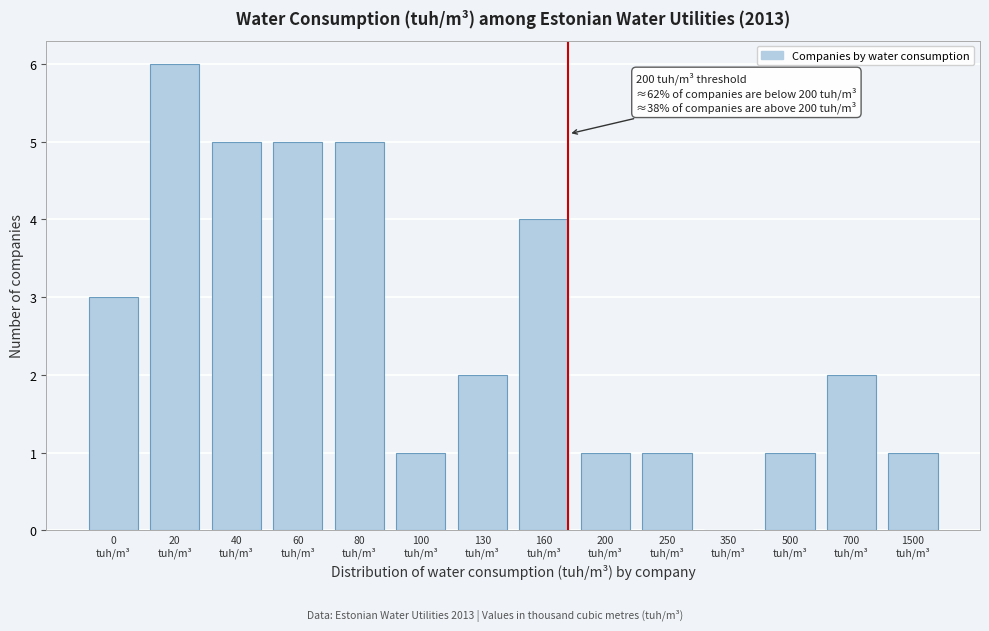

What is the sum of all values?

37